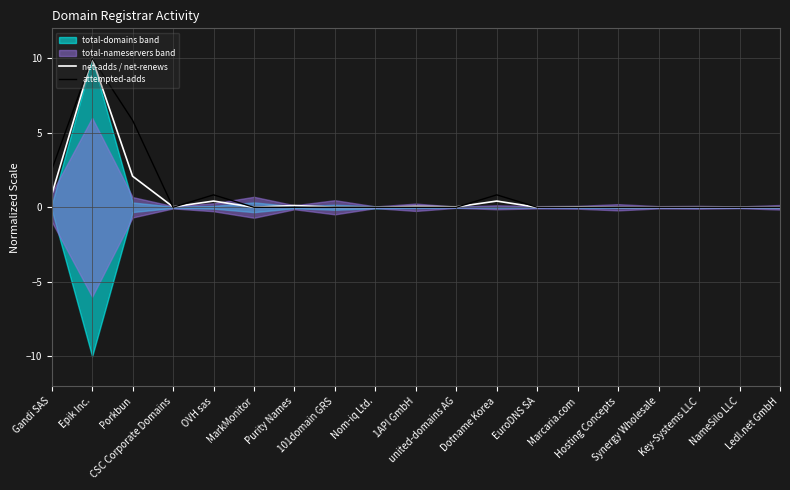

What is the difference between the maximum and minimum values in the attempted-adds series?

10.0